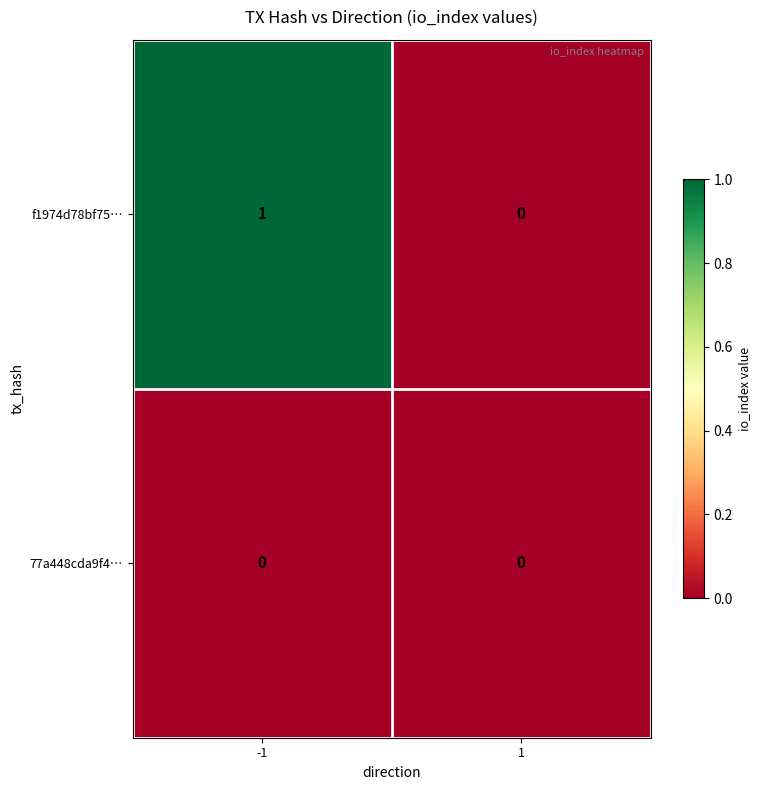

Reading left to right, transcribe all the data shown in this chart.

f1974d78bf75…: -1=1	1=0
77a448cda9f4…: -1=0	1=0